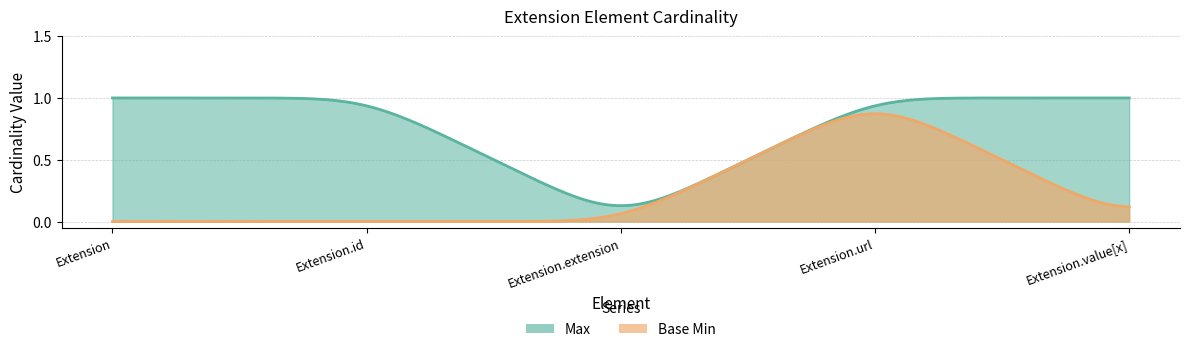

True or false: Base Min and Max intersect in this chart.

False